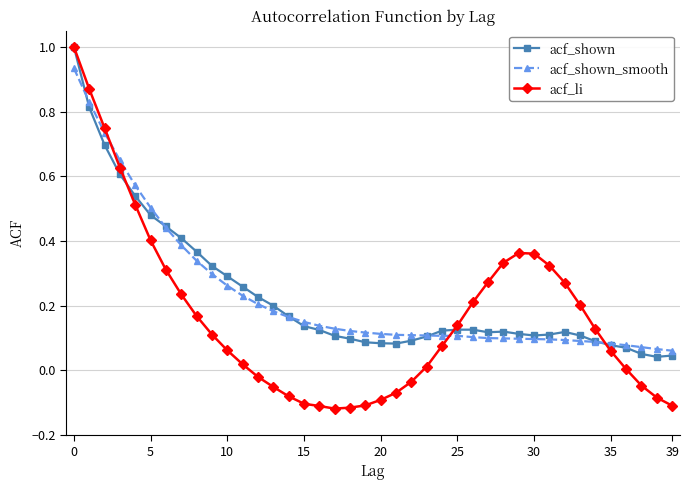

Which series has the widest spread of values?

acf_li